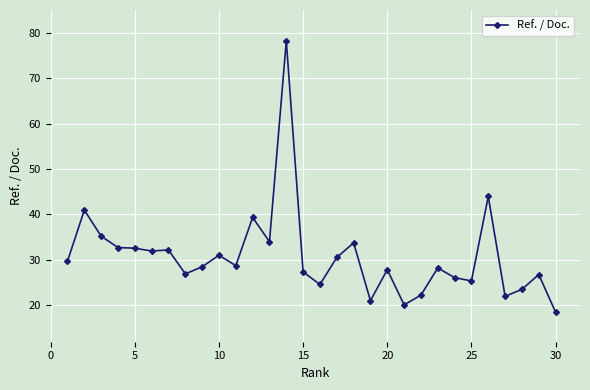

What is the average value?

30.8